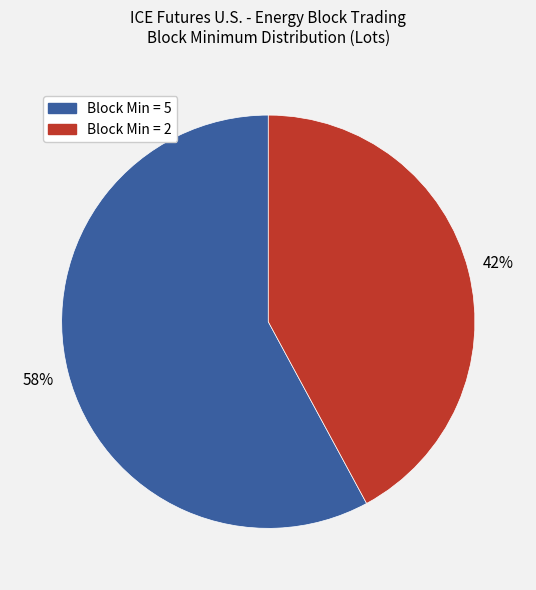

Count the number of slices in the pie.

2